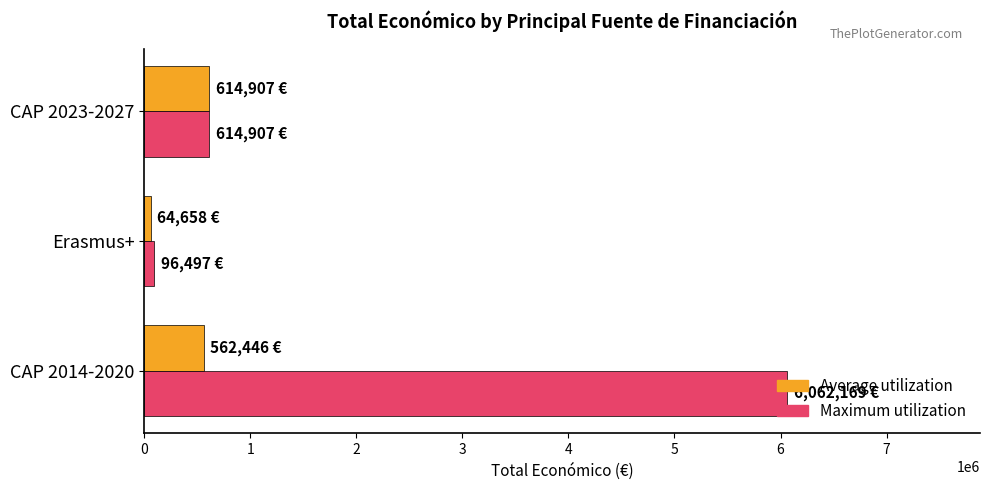

At which category does the chart reach its peak across all series?

CAP 2014-2020